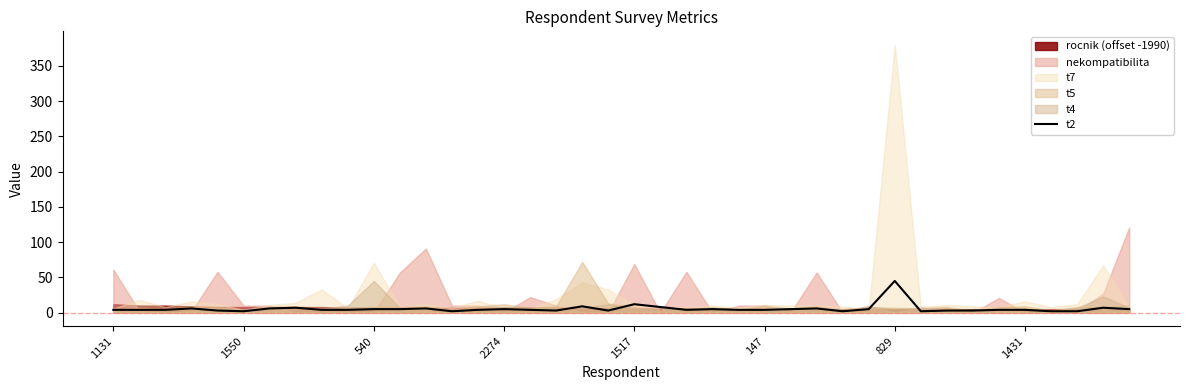

The t2 series shows 5 at 540. True or false?

True